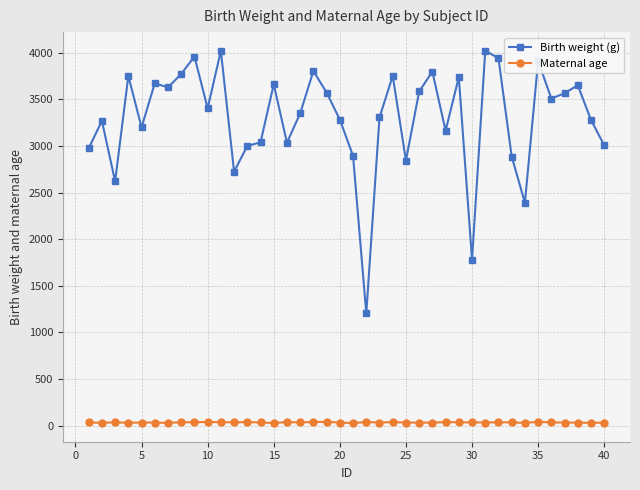

Which series has the largest range (max minus min)?

Birth weight (g)